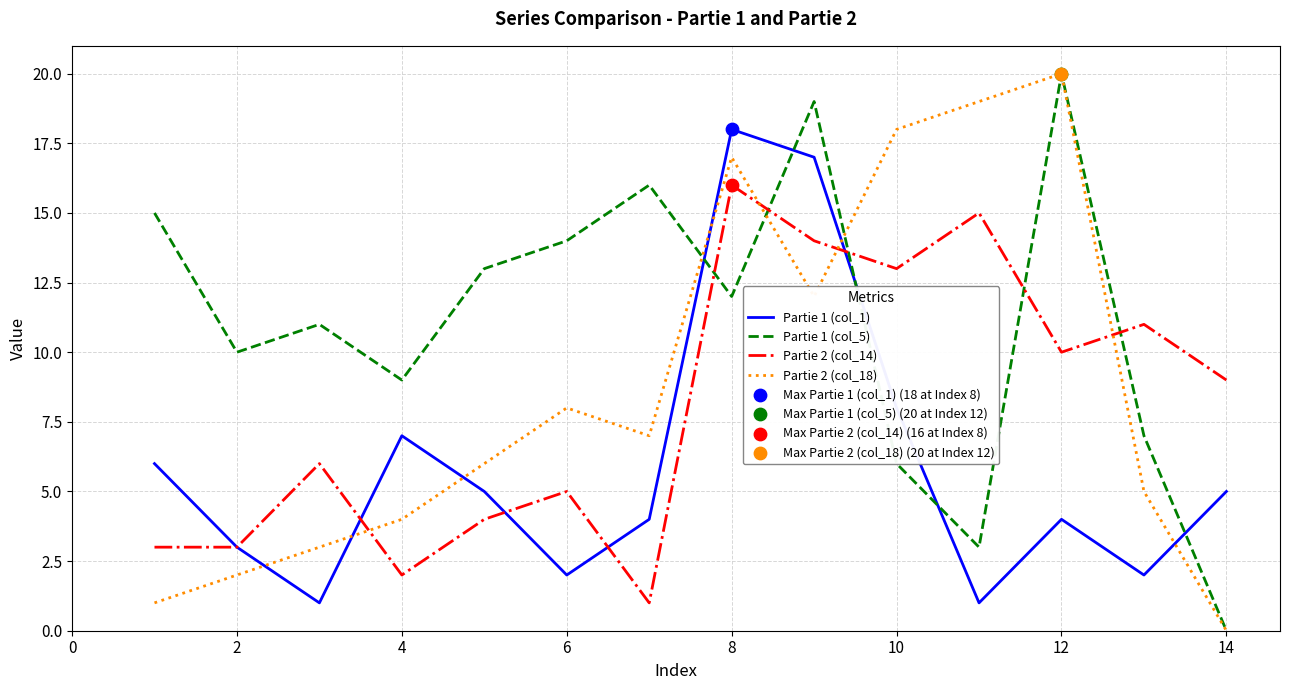

Which series has the largest total across all categories?

Partie 1 (col_5)